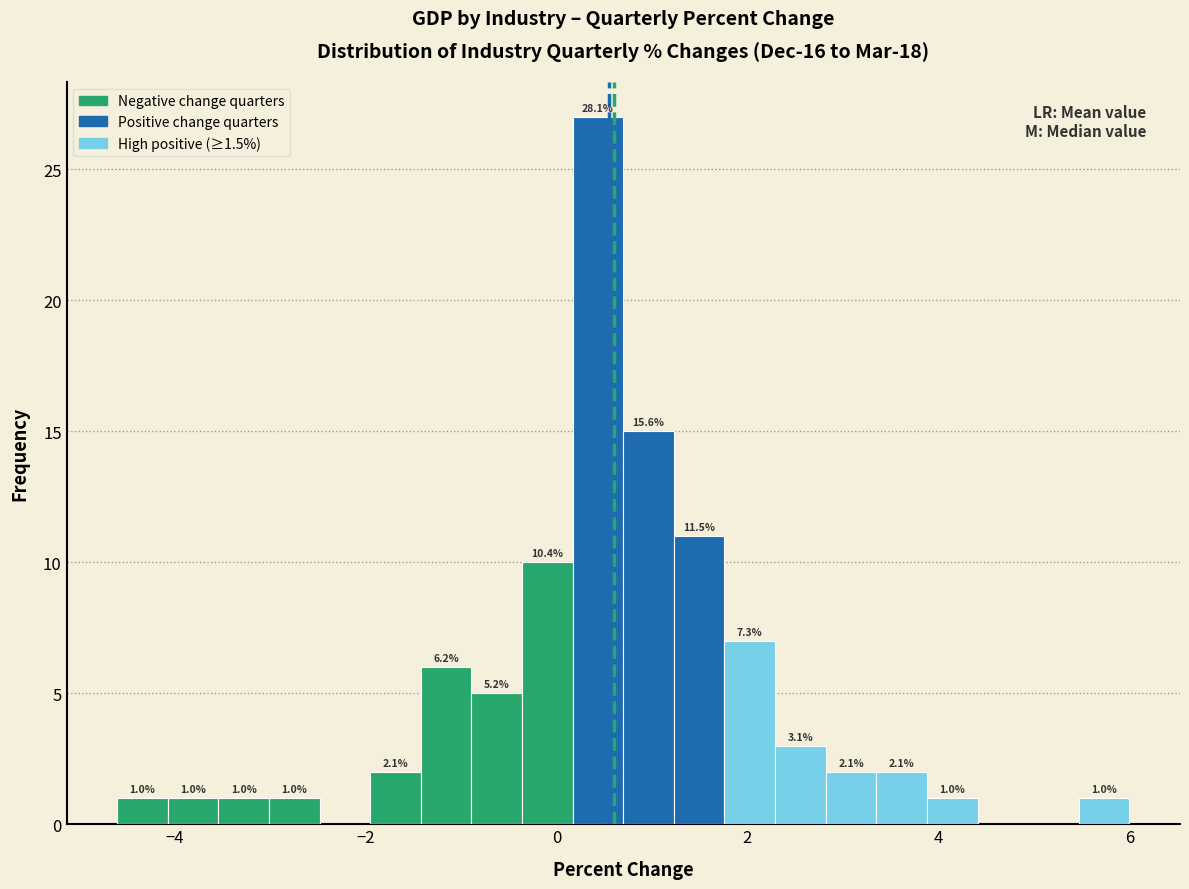

Around what value on the x-axis is the tallest bar? Give the approximate position of its centre, as read against the axis.

0.4